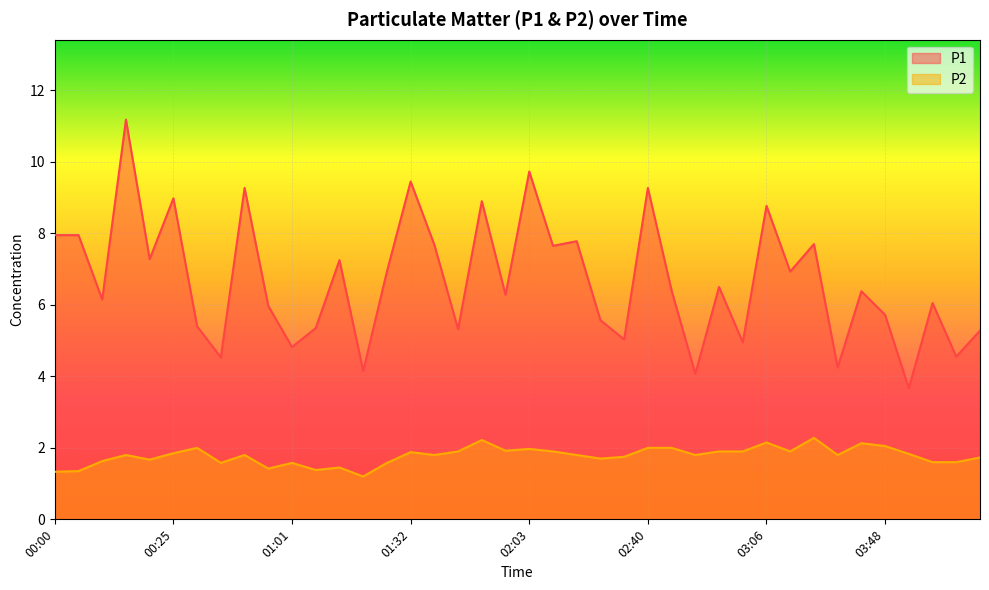

At which category is the sum across all series the highest?

00:15